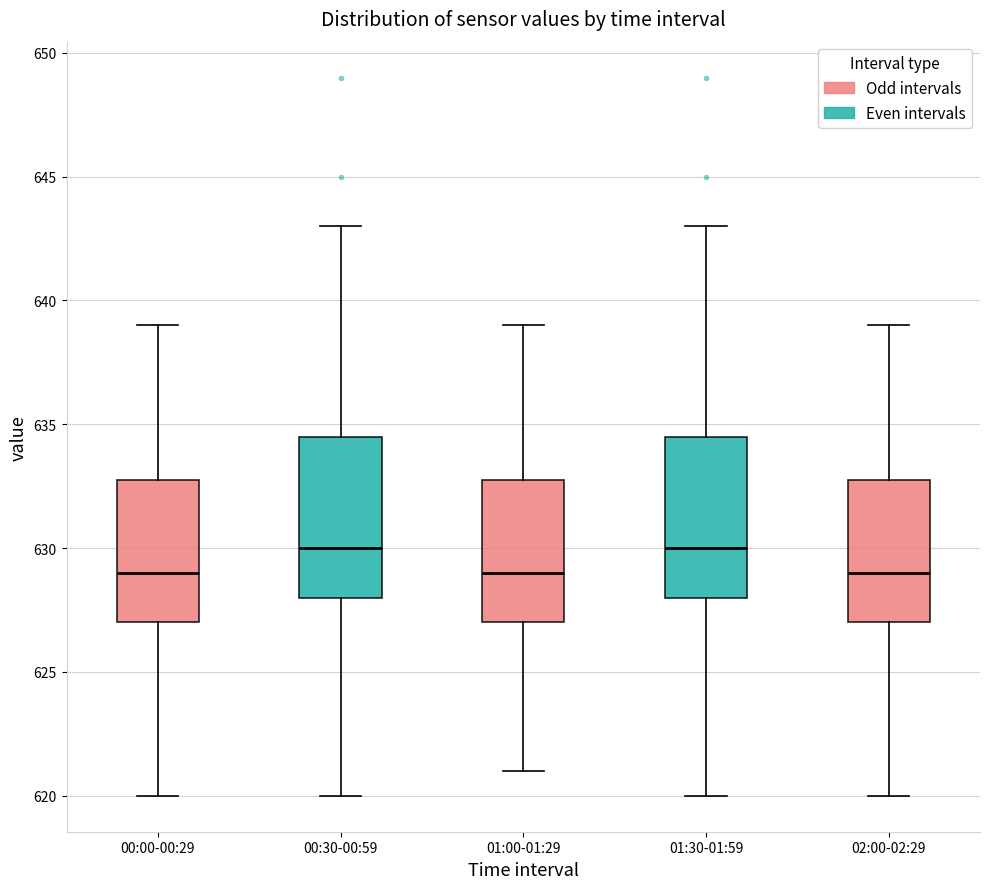

Reading left to right, transcribe this box plot: for each box, give where its median line is, the range the box spans, and where its two whiskers end, as read against the y-axis. The values are not printed on the chart, so give them approximately, as read against the axis.

00:00-00:29: median 629.0, box 627.0 to 633.0, whiskers 620.0 to 639.0
00:30-00:59: median 630.0, box 628.0 to 634.5, whiskers 620.0 to 643.0
01:00-01:29: median 629.0, box 627.0 to 633.0, whiskers 621.0 to 639.0
01:30-01:59: median 630.0, box 628.0 to 634.5, whiskers 620.0 to 643.0
02:00-02:29: median 629.0, box 627.0 to 633.0, whiskers 620.0 to 639.0